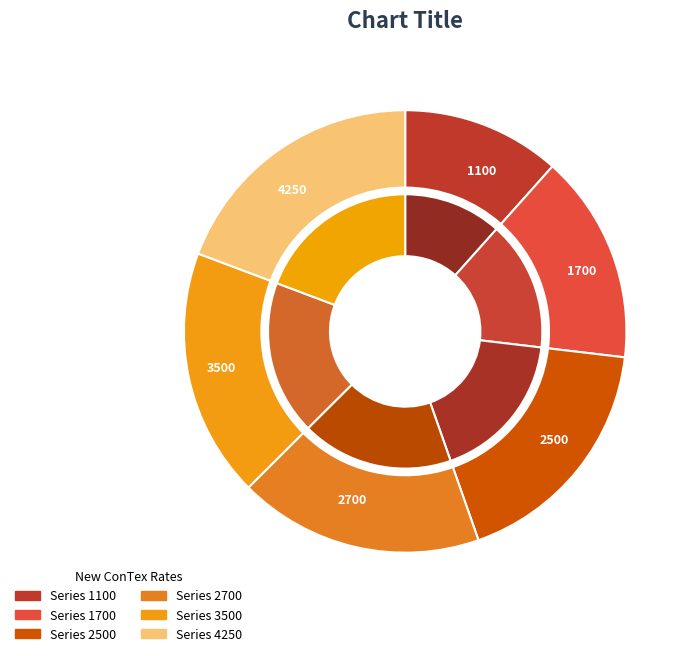

The 31.05.2018 slice represents 6% of the pie. True or false?

False